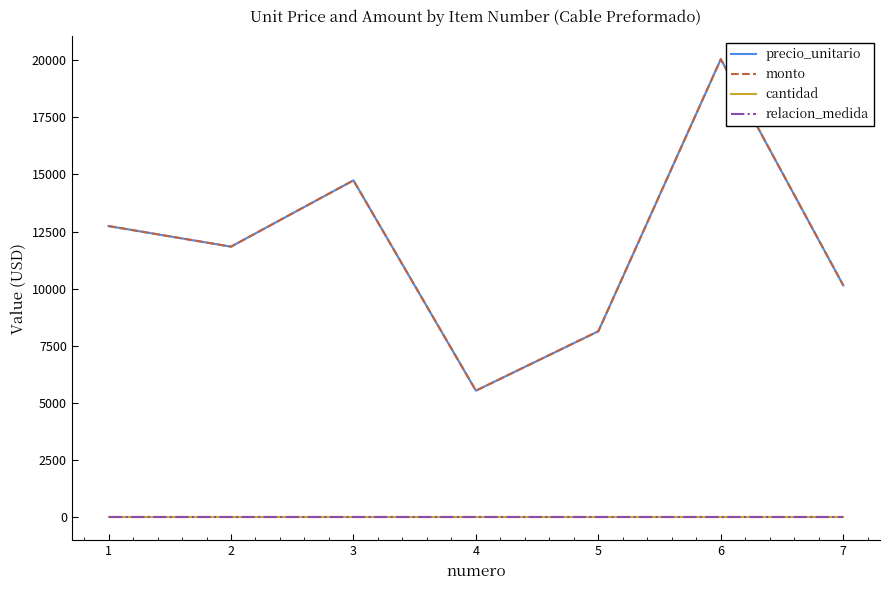

How many lines are shown in the chart?

4